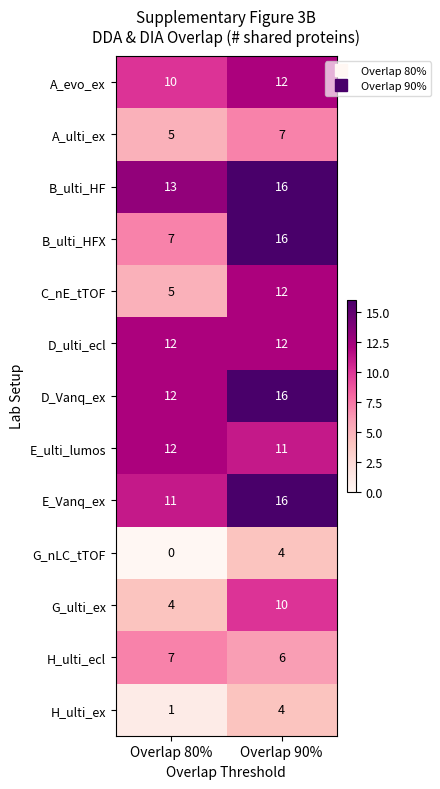

True or false: B_ulti_HFX has a value of 25 at Overlap 90%.

False